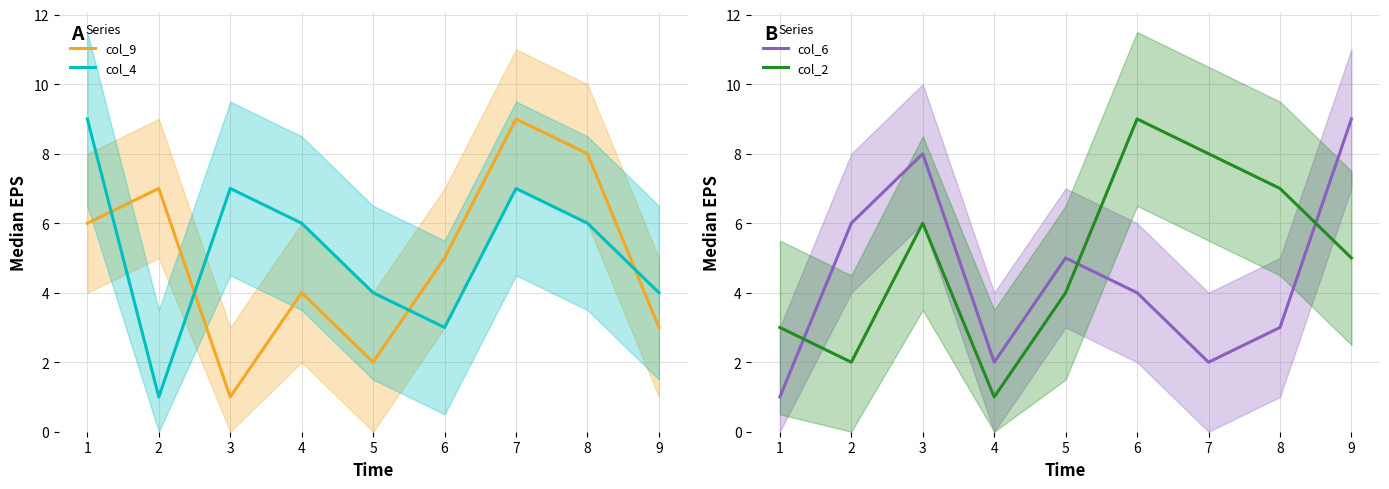

What is the greatest value displayed?

9